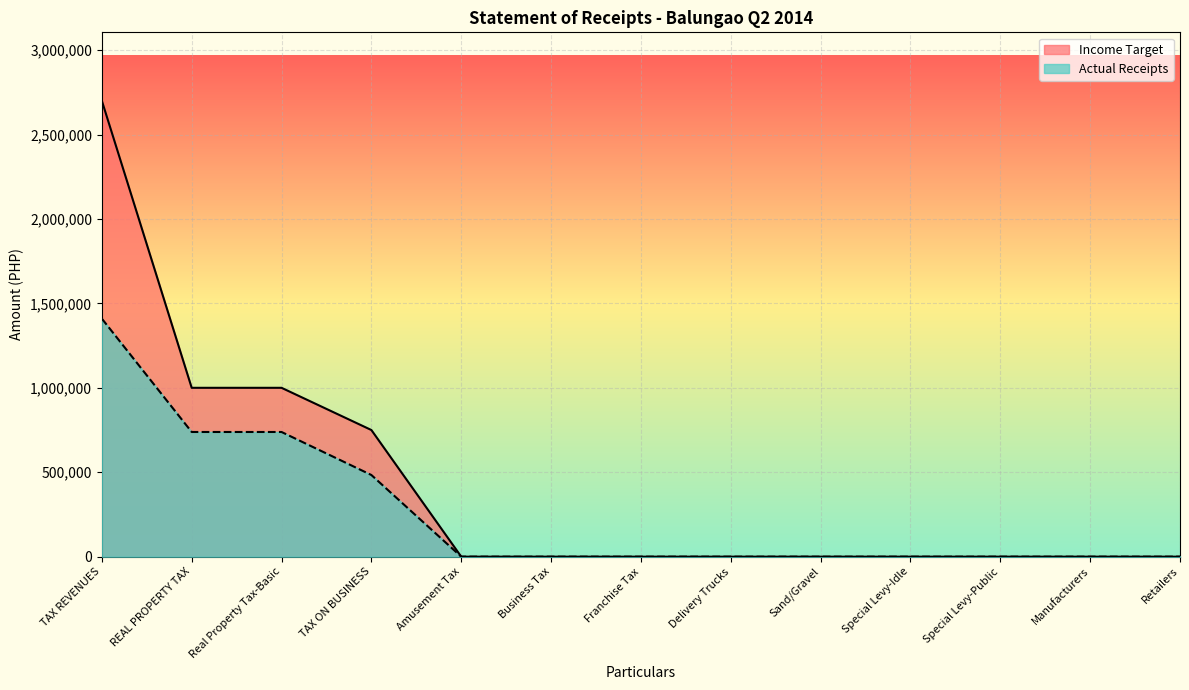

What is the approximate value of Actual Receipts at Real Property Tax-Basic?

738390.7